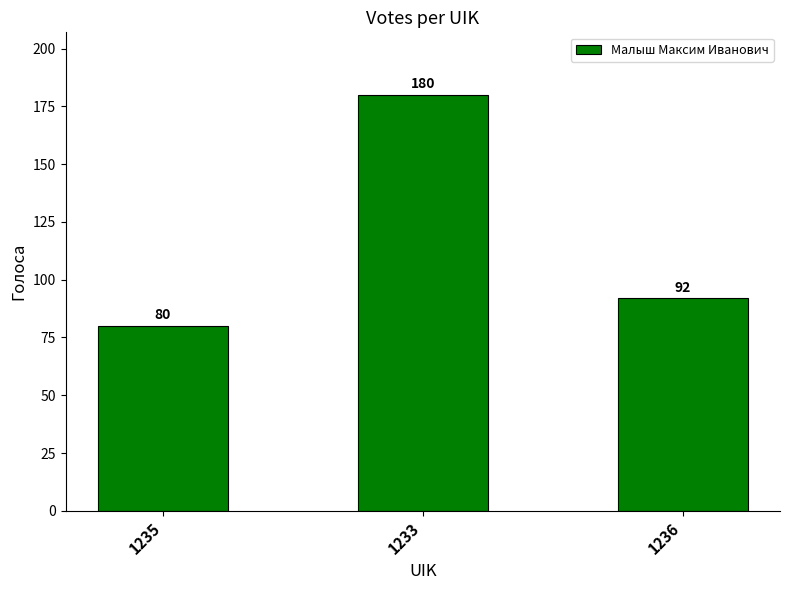

What is the change in value from 1235 to 1233?

+100